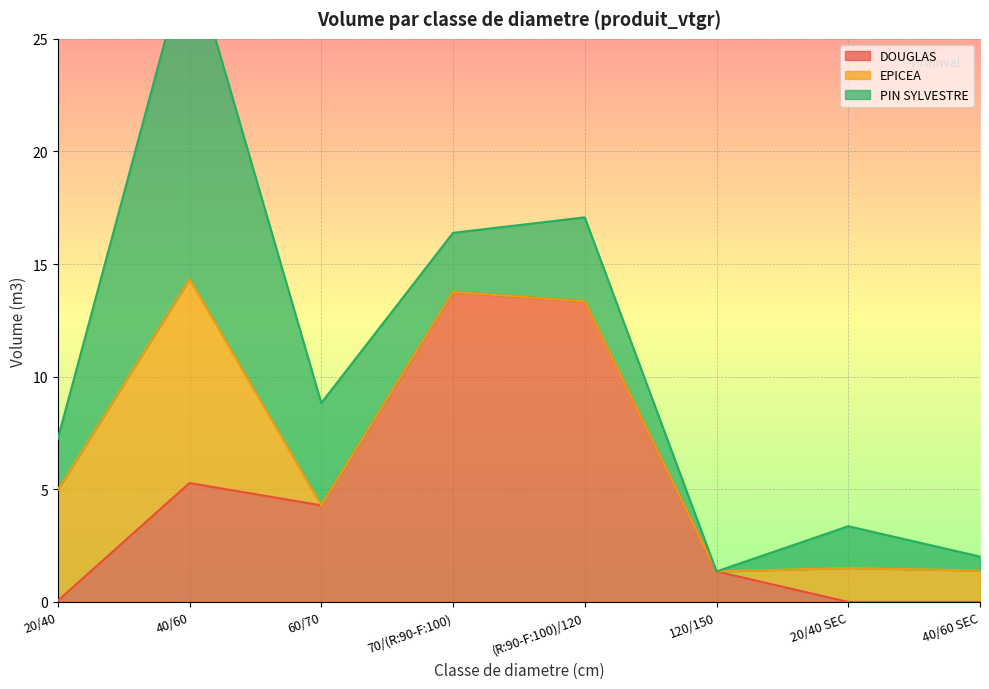

Does the chart display data point markers on the line(s)?

No